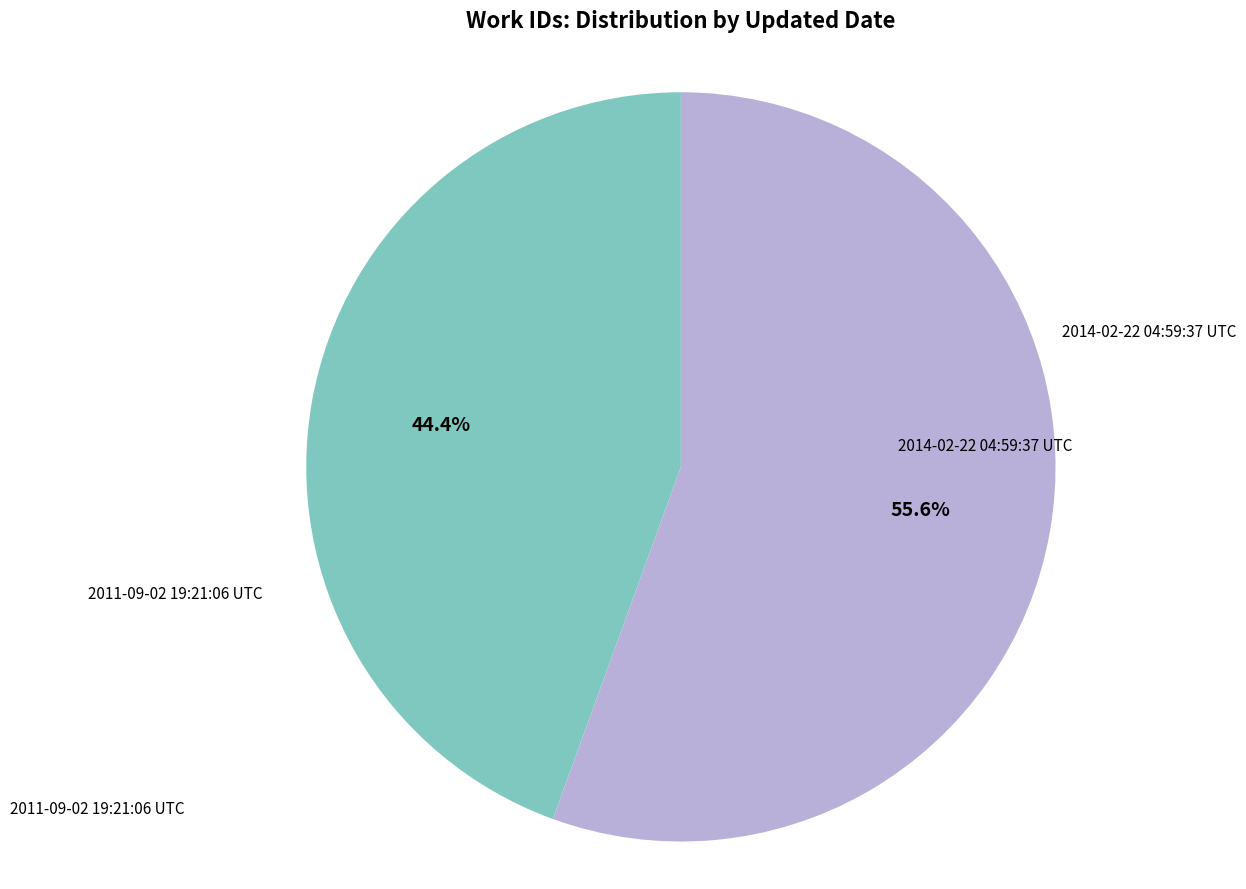

The 2011-09-02 19:21:06 UTC slice represents 56% of the pie. True or false?

True